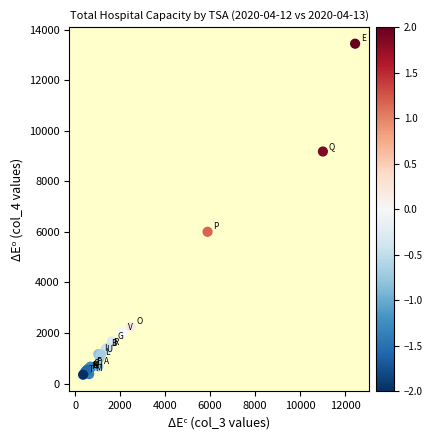

What Y value in the scatter plot is closest to 6895?

6001